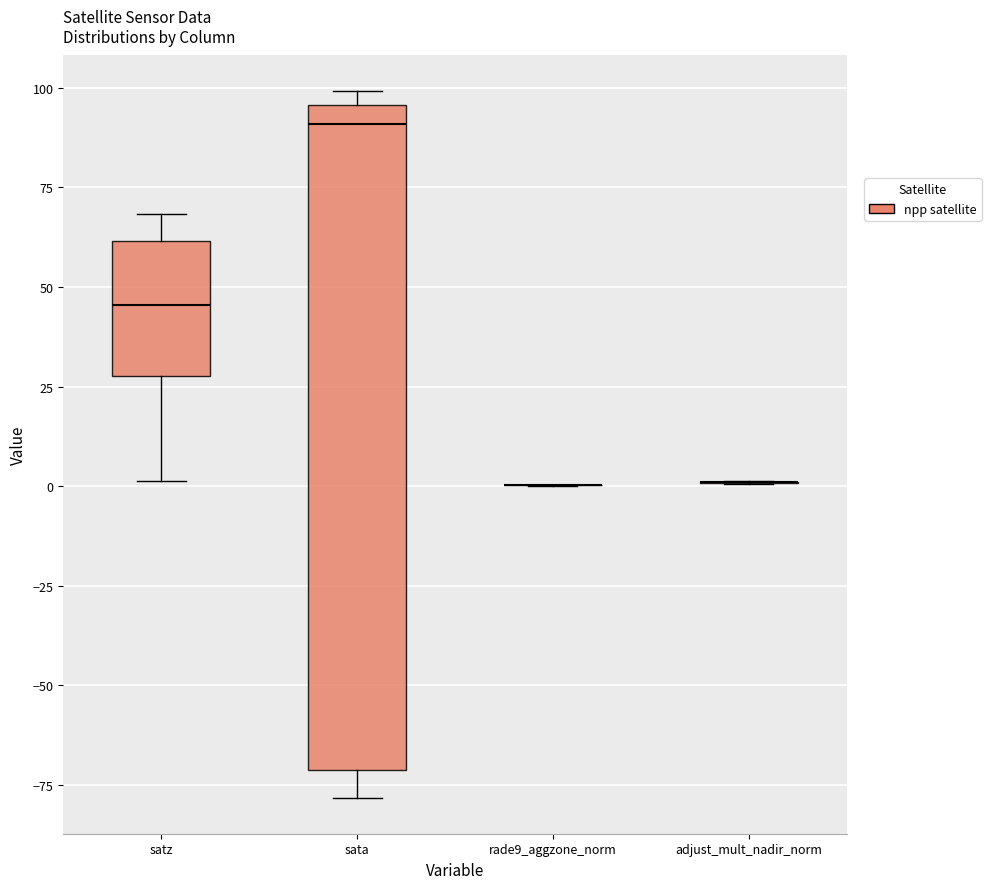

Reading left to right, transcribe this box plot: for each box, give where its median line is, the range the box spans, and where its two whiskers end, as read against the y-axis. The values are not printed on the chart, so give them approximately, as read against the axis.

satz: median 45, box 30 to 60, whiskers 0 to 70
sata: median 90, box -70 to 95, whiskers -80 to 100
rade9_aggzone_norm: box collapsed to a line at 0, whiskers 0 to 0
adjust_mult_nadir_norm: box collapsed to a line at 0, whiskers 0 to 0